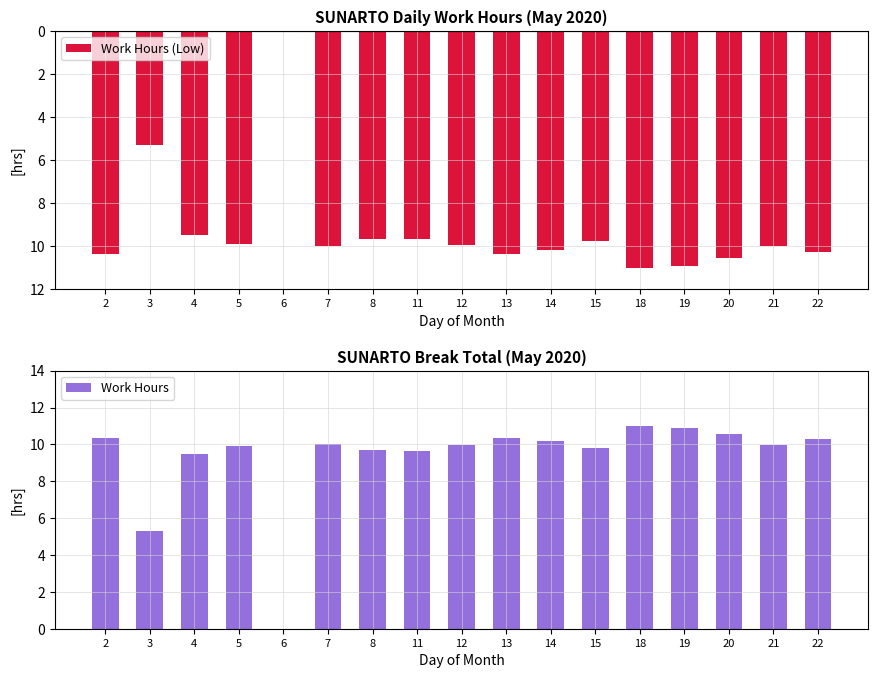

How many bars are there in each group?

2